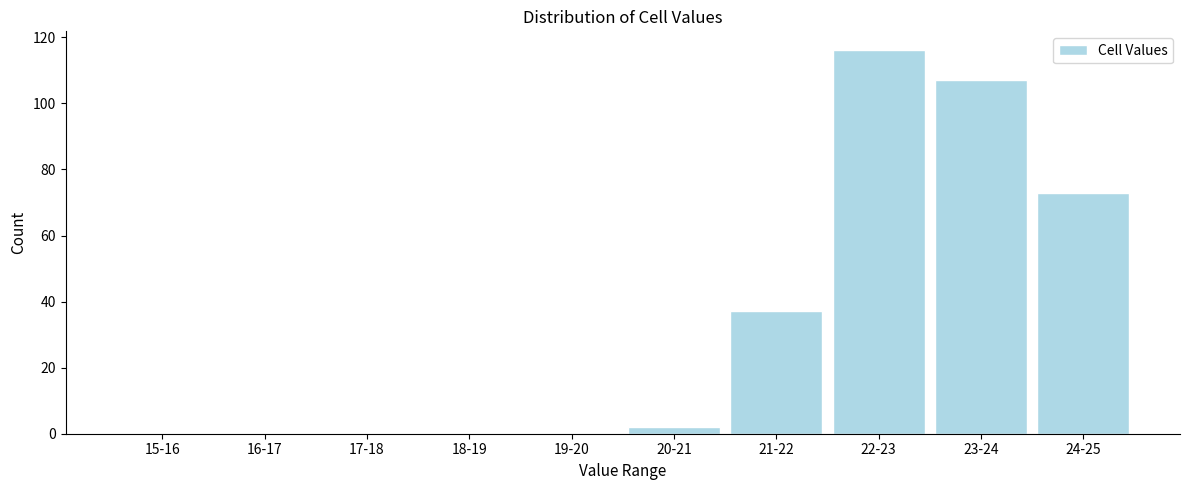

Reading left to right, transcribe all the data shown in this chart.

15-16=0	16-17=0	17-18=0	18-19=0	19-20=0	20-21=2	21-22=37	22-23=116	23-24=107	24-25=73